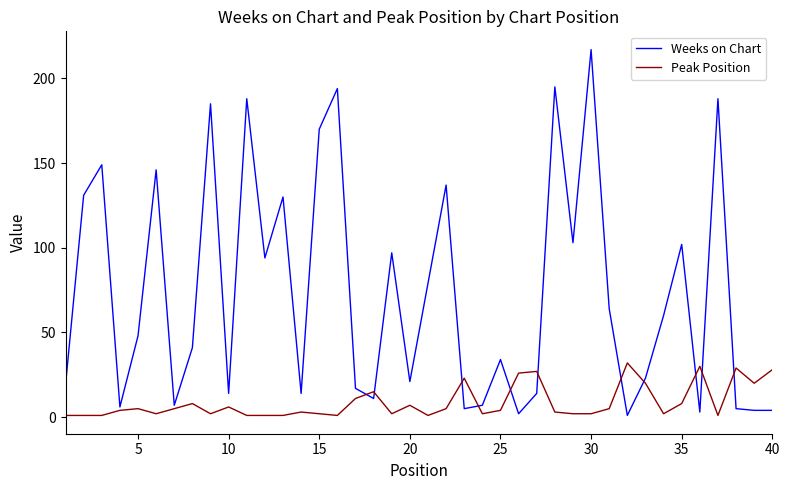

How many intersections are there between Peak Position and Weeks on Chart?

11